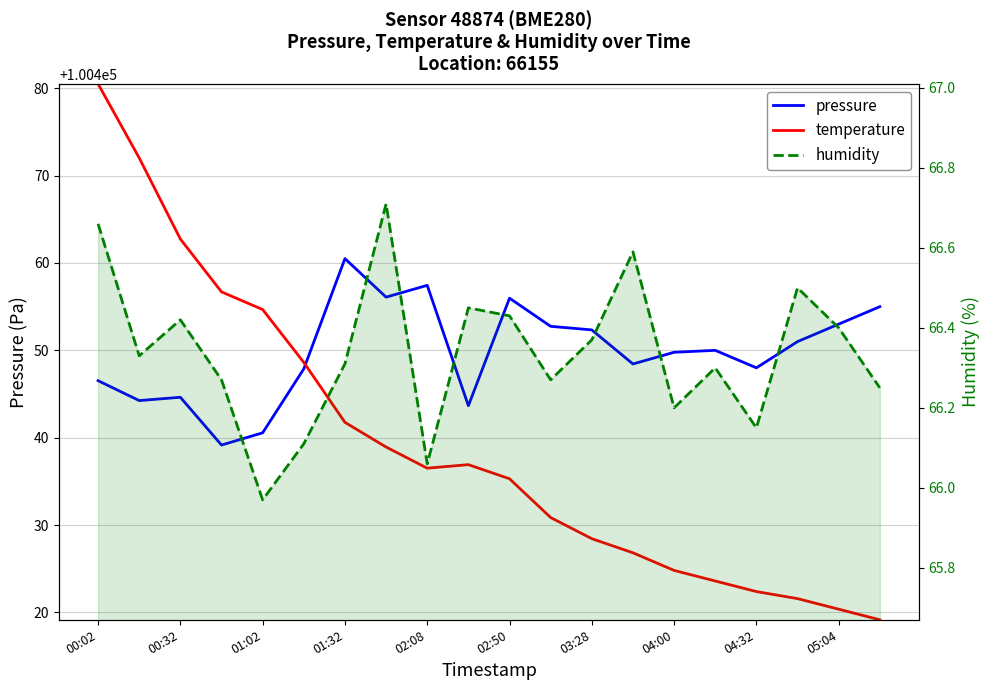

What is the difference between the maximum and minimum values in the temperature series?

61.3